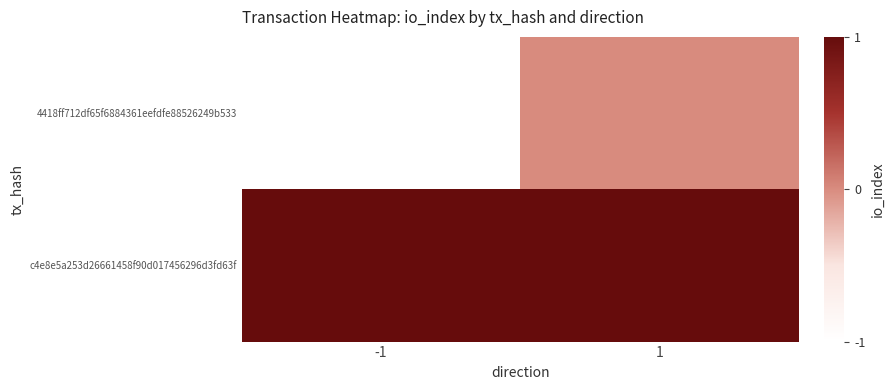

Is it true that 4418ff712df65f6884361eefdfe88526249b533 equals 0 at 1?

False